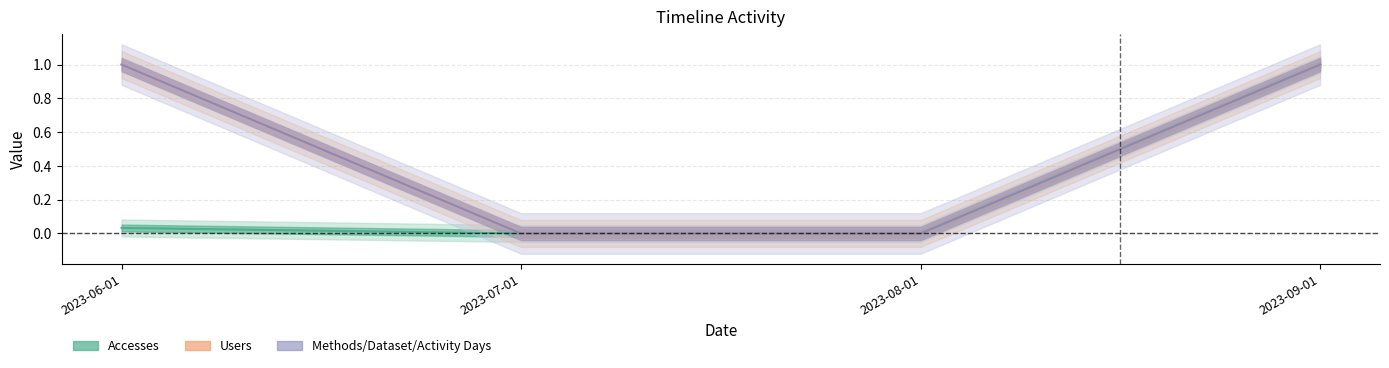

Does the chart display data point markers on the line(s)?

No